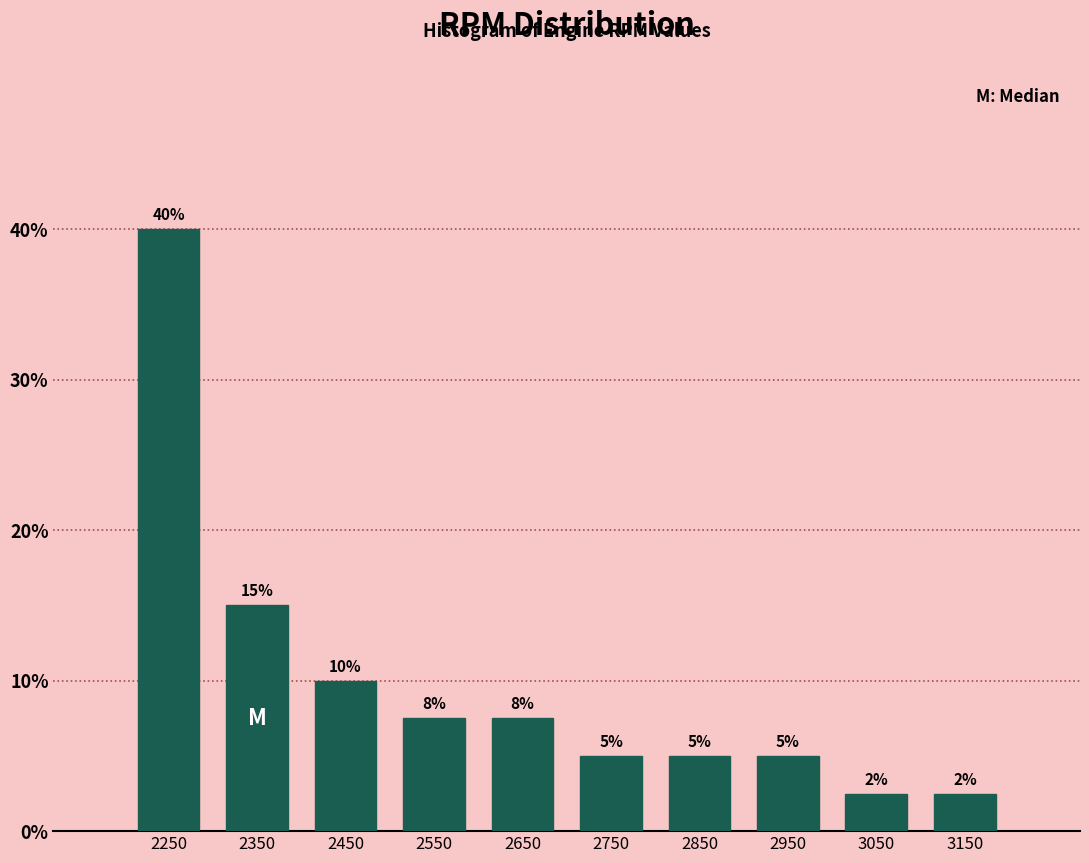

Over which range of the x-axis is the bar tallest?

2200 to 2300